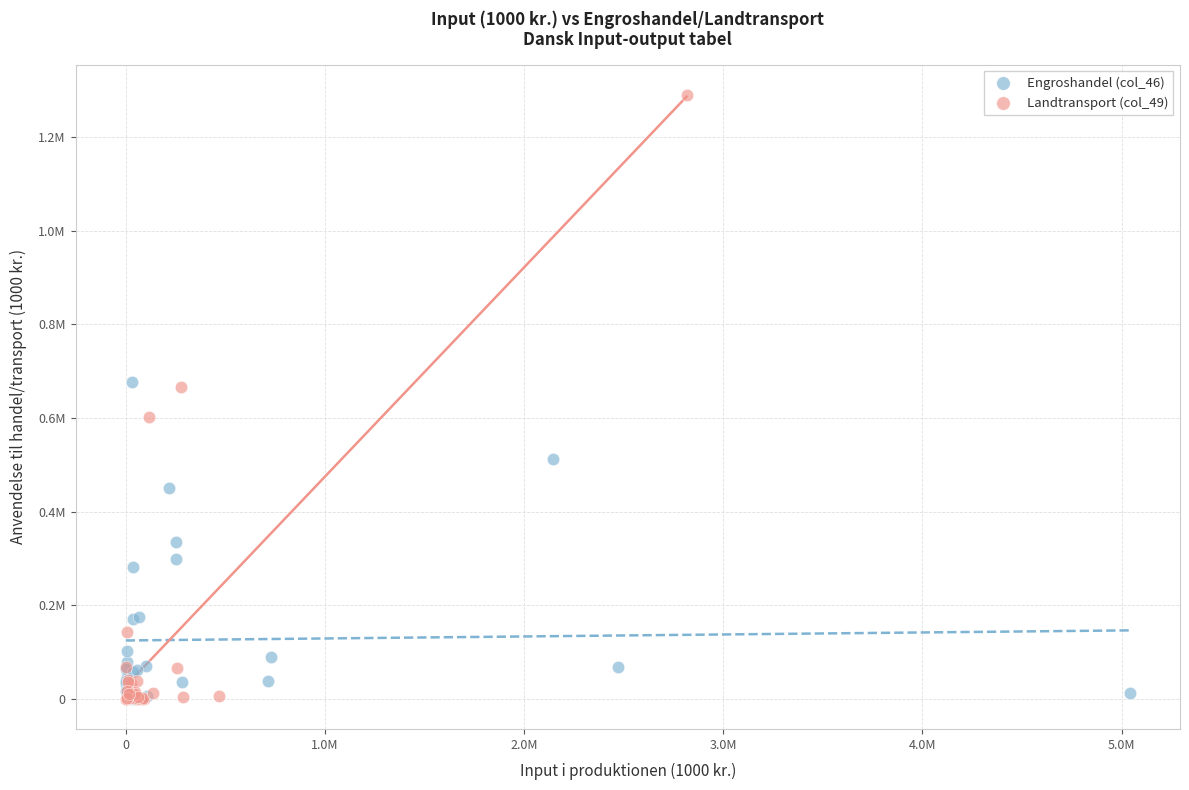

Which series contains the highest Y value?

Landtransport (col_49)